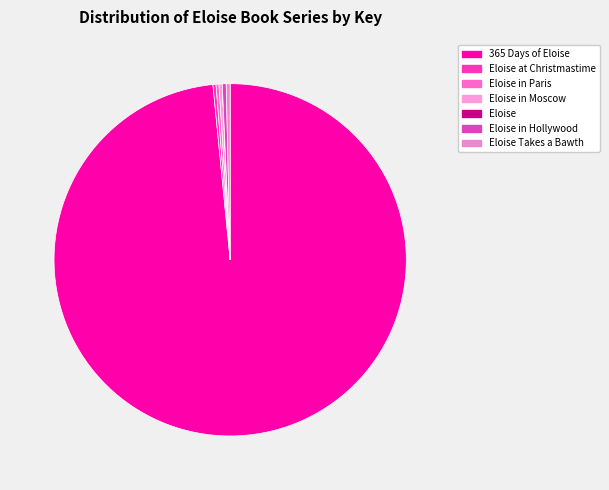

Which category has the smallest portion of the pie?

Eloise